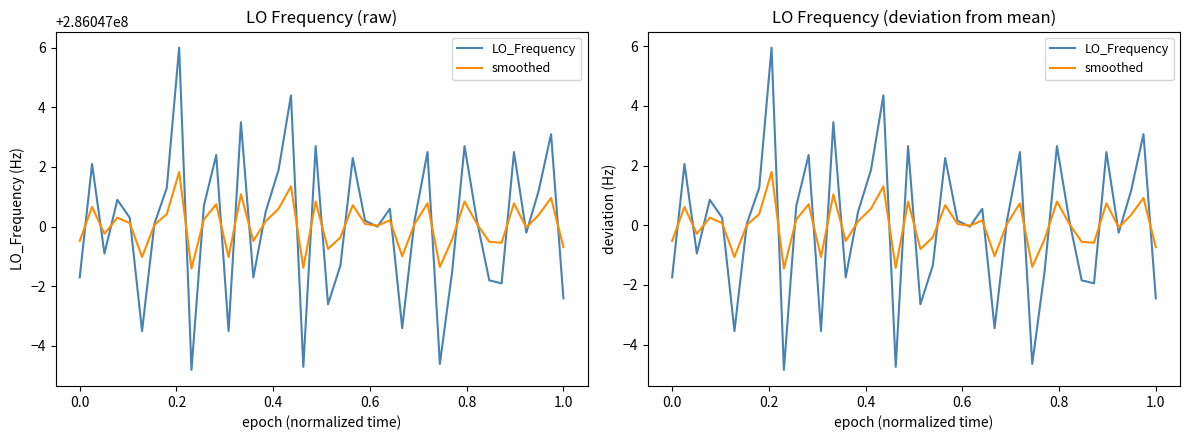

What is the spread (max minus min) of values at 23?

0.1